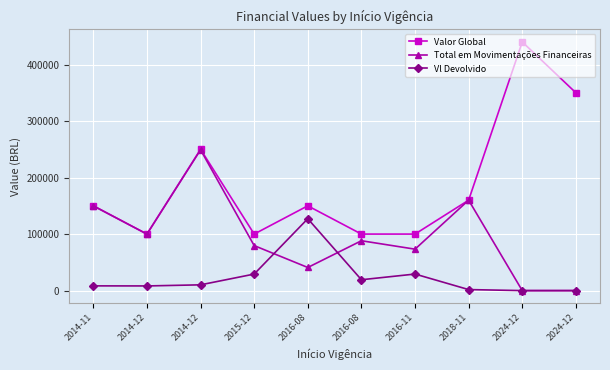

At which category is the sum across all series the highest?

2014-12